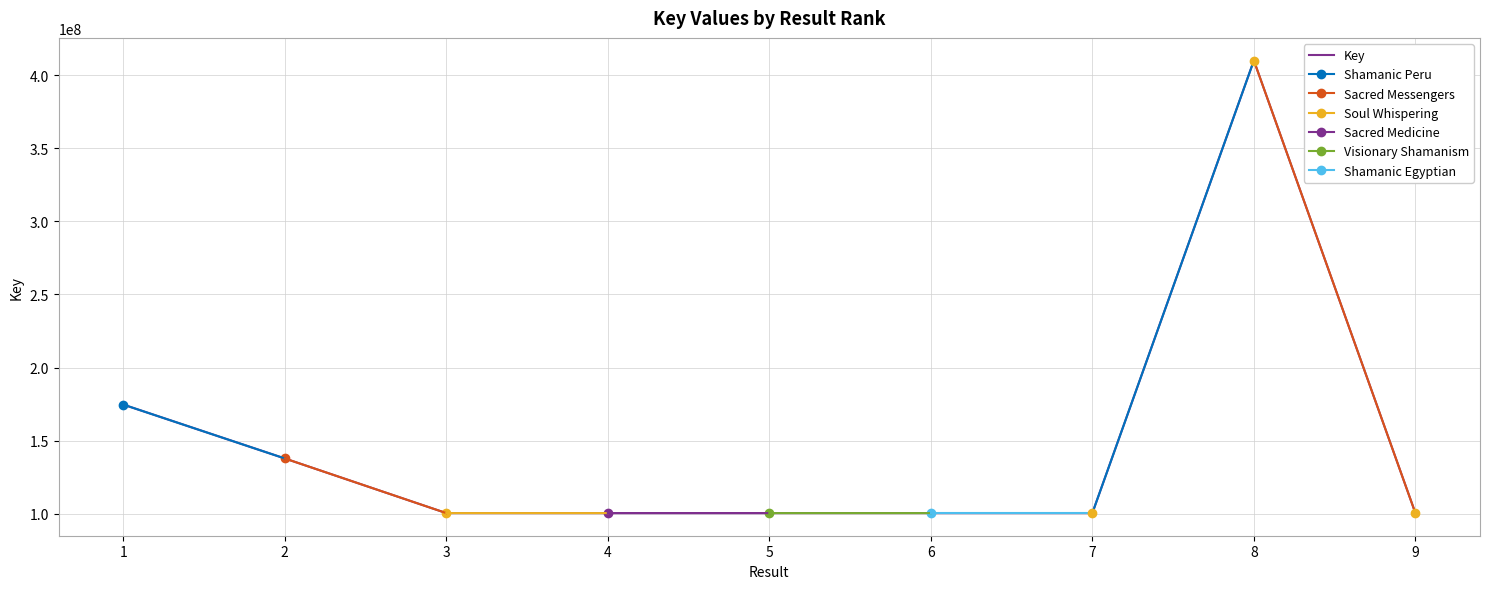

How many lines are shown in the chart?

1